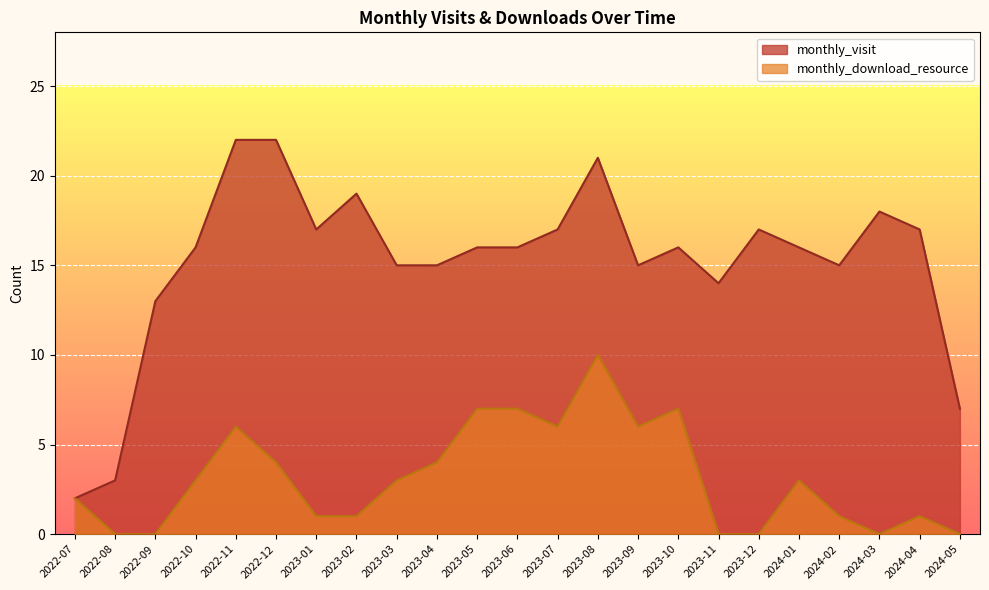

Which series has the largest total across all categories?

monthly_visit